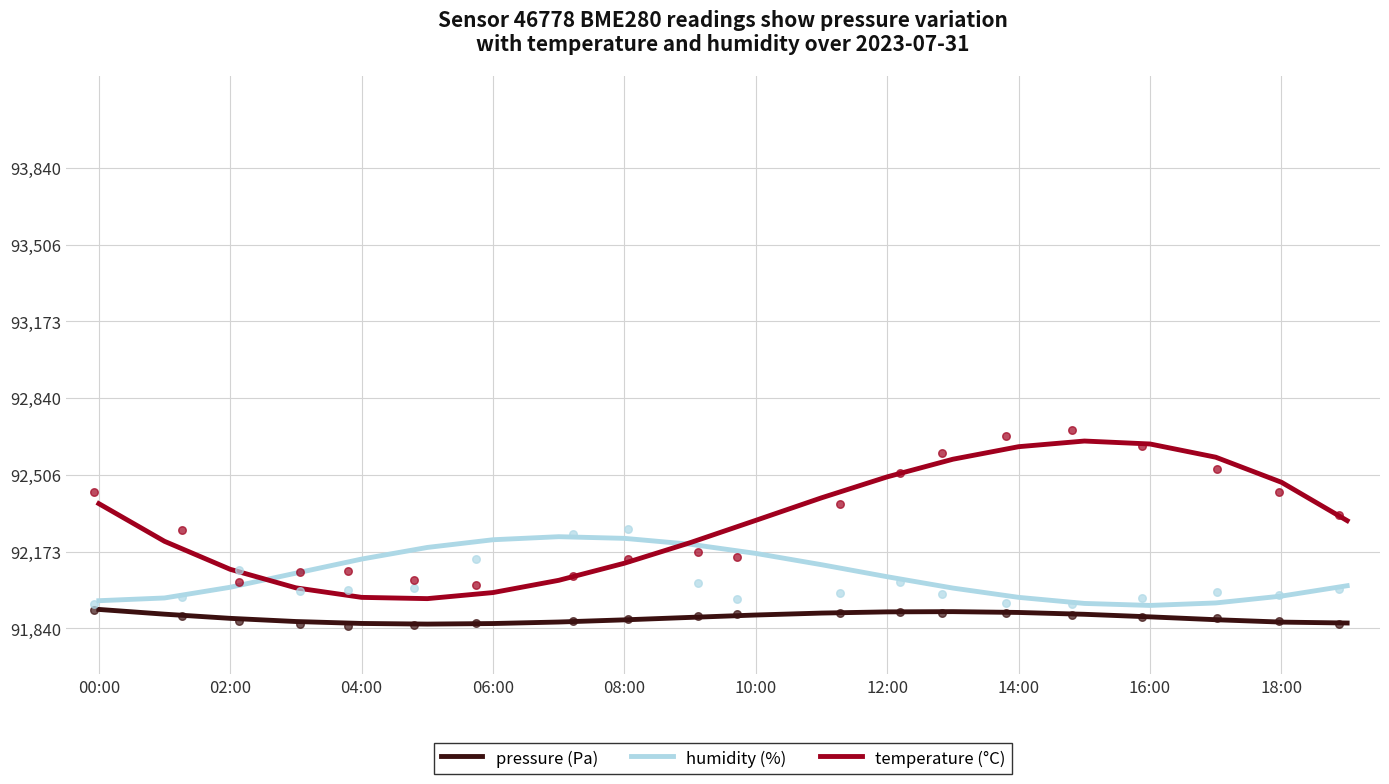

At which category is the sum across all series the highest?

14:00